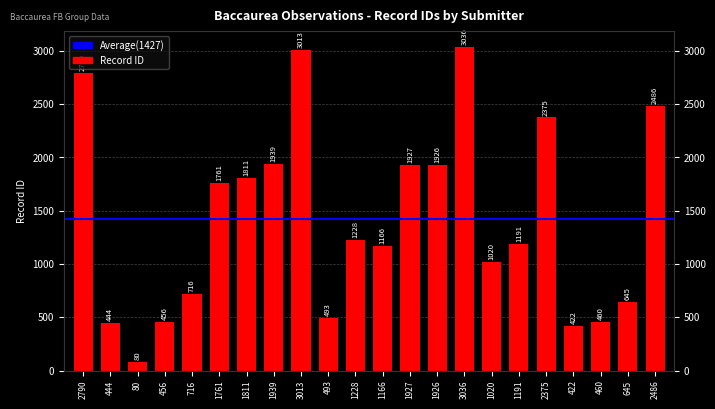

At which category does the chart reach its peak across all series?

3036